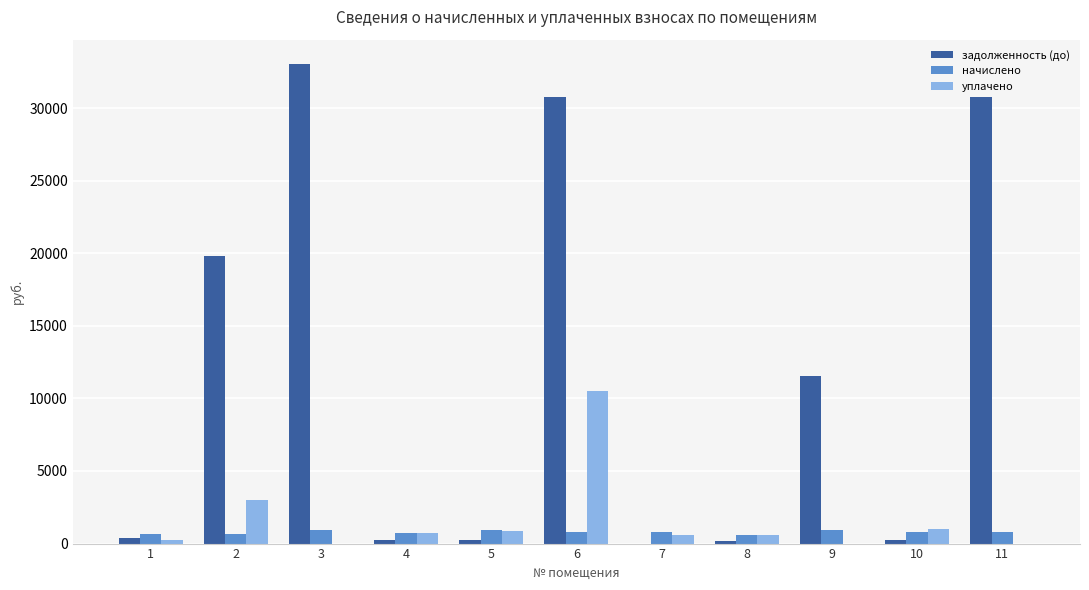

At which category is the sum across all series the highest?

6